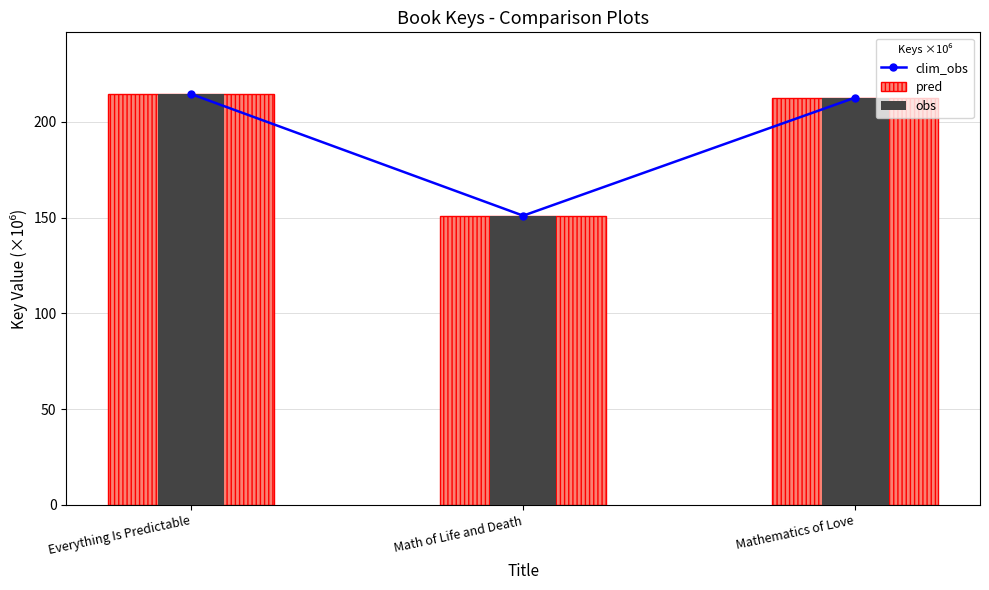

Does the chart contain any negative values?

No